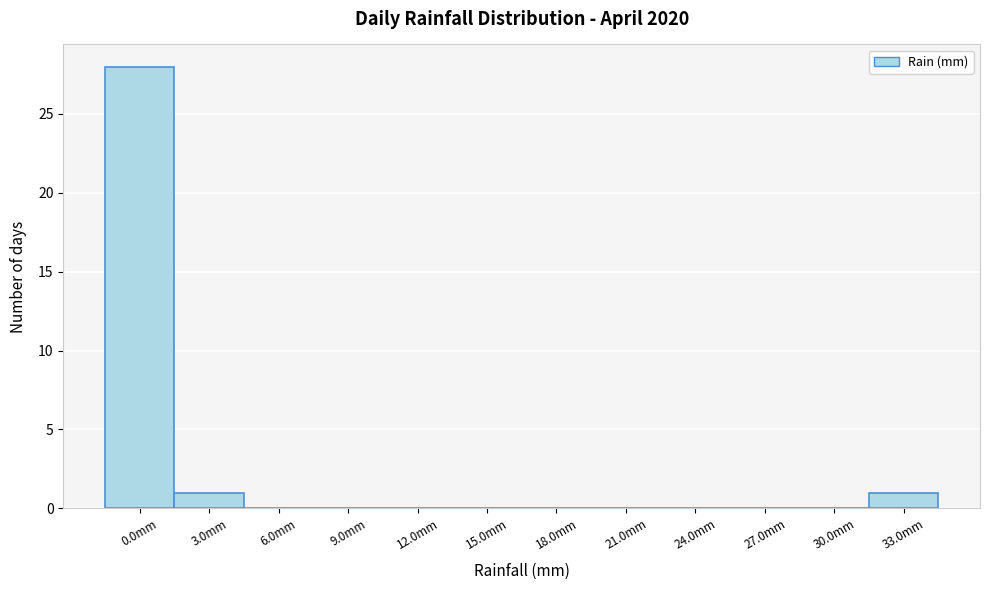

Reading right to left, transcribe all the data shown in this chart.

33.0mm=1	30.0mm=0	27.0mm=0	24.0mm=0	21.0mm=0	18.0mm=0	15.0mm=0	12.0mm=0	9.0mm=0	6.0mm=0	3.0mm=1	0.0mm=28